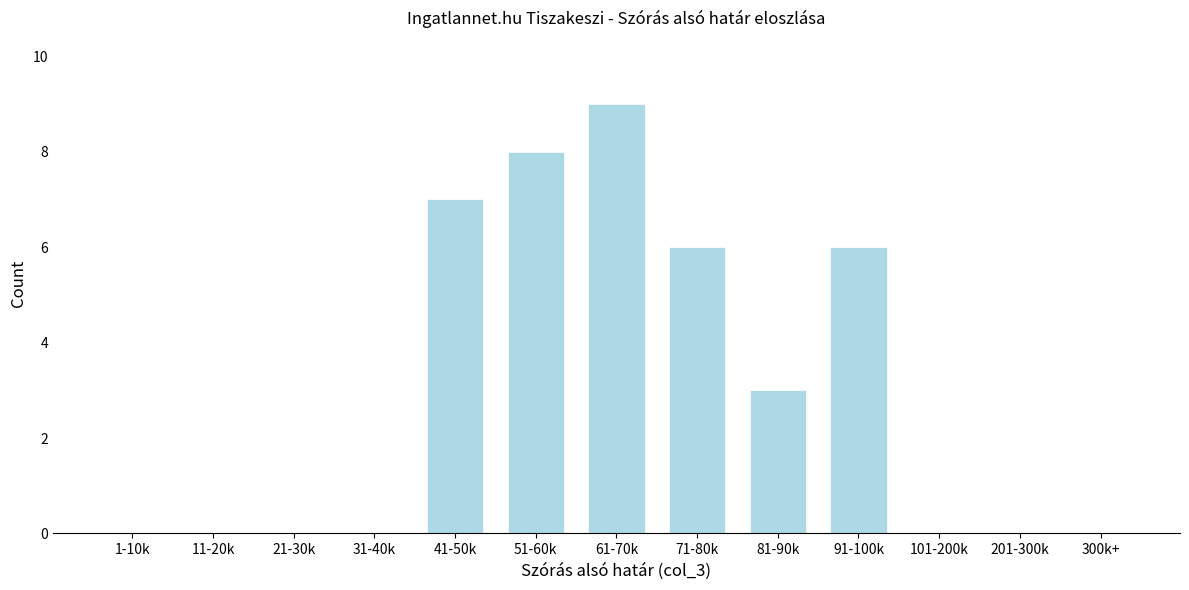

Reading left to right, what are all the values shown in this chart?

1-10k=0	11-20k=0	21-30k=0	31-40k=0	41-50k=7	51-60k=8	61-70k=9	71-80k=6	81-90k=3	91-100k=6	101-200k=0	201-300k=0	300k+=0